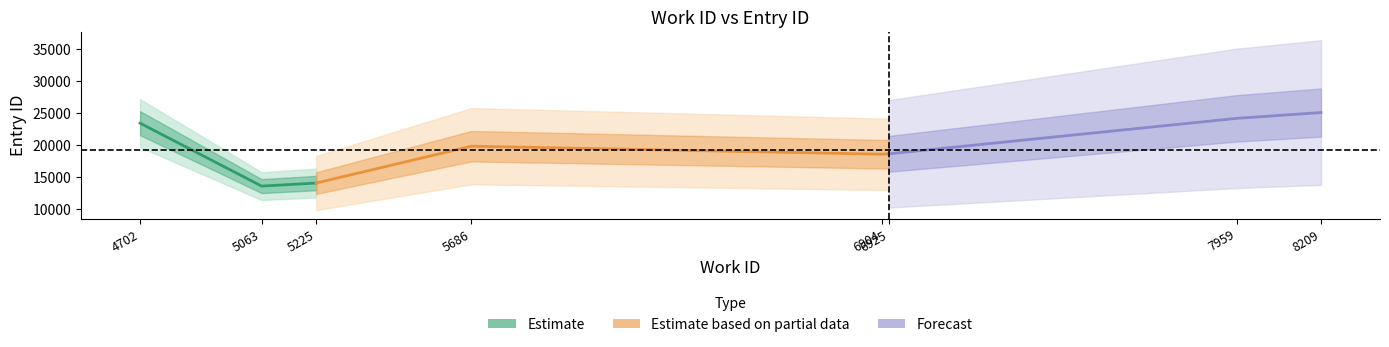

What is the difference between the maximum and minimum values in the work_id series?

3507